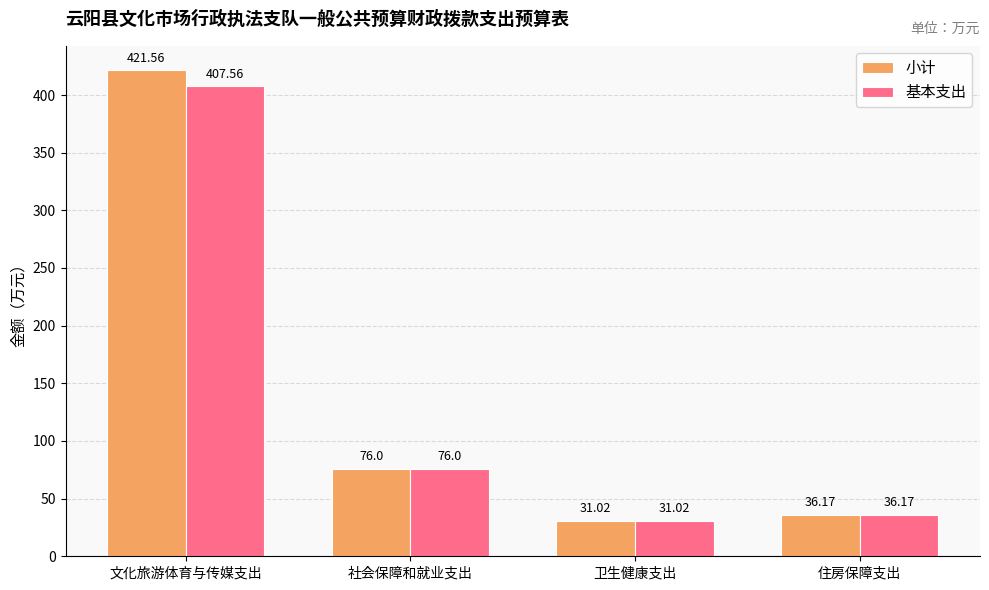

The 基本支出 series shows 10.1 at 卫生健康支出. True or false?

False